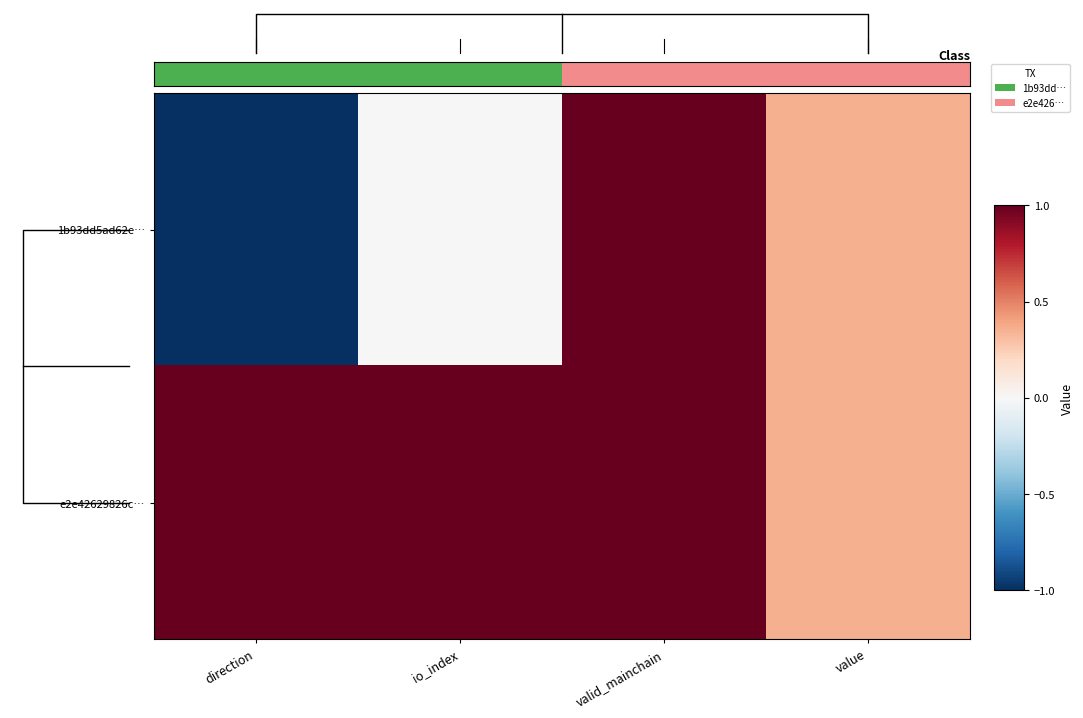

What is the total value across all series at valid_mainchain?

2.0